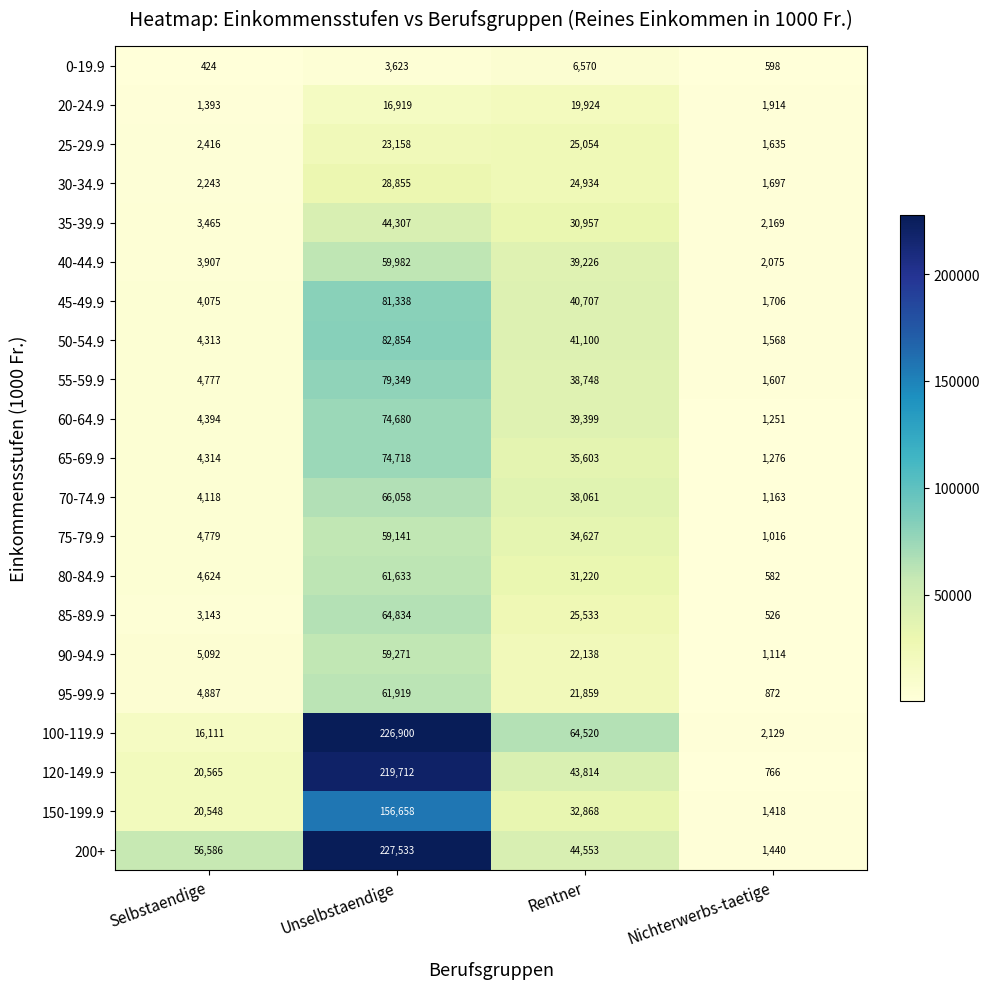

What is the maximum value shown in the chart?

227533